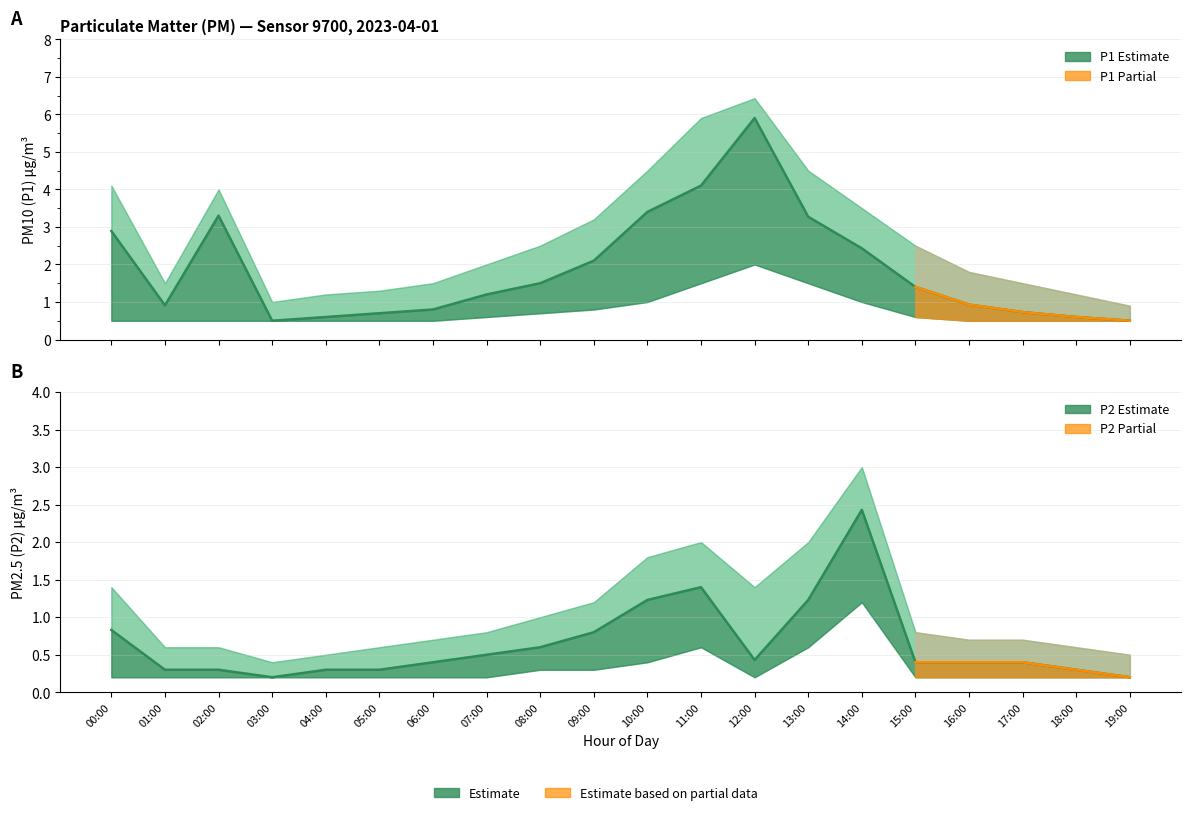

List the series in order of their overall mean, highest first.

P1, P2